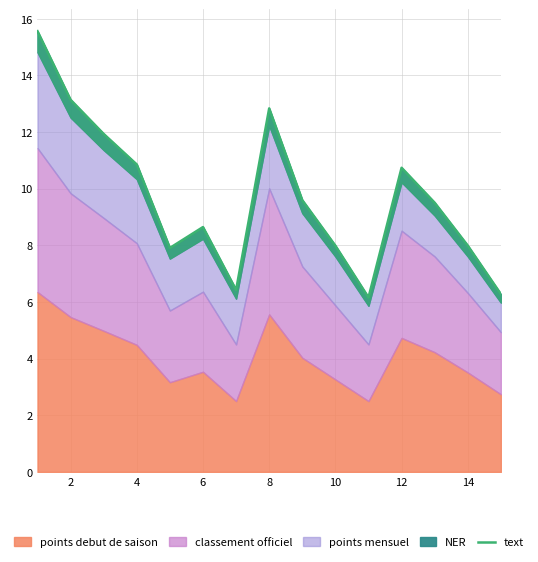

True or false: the data has more than 1 interior local peaks.

True